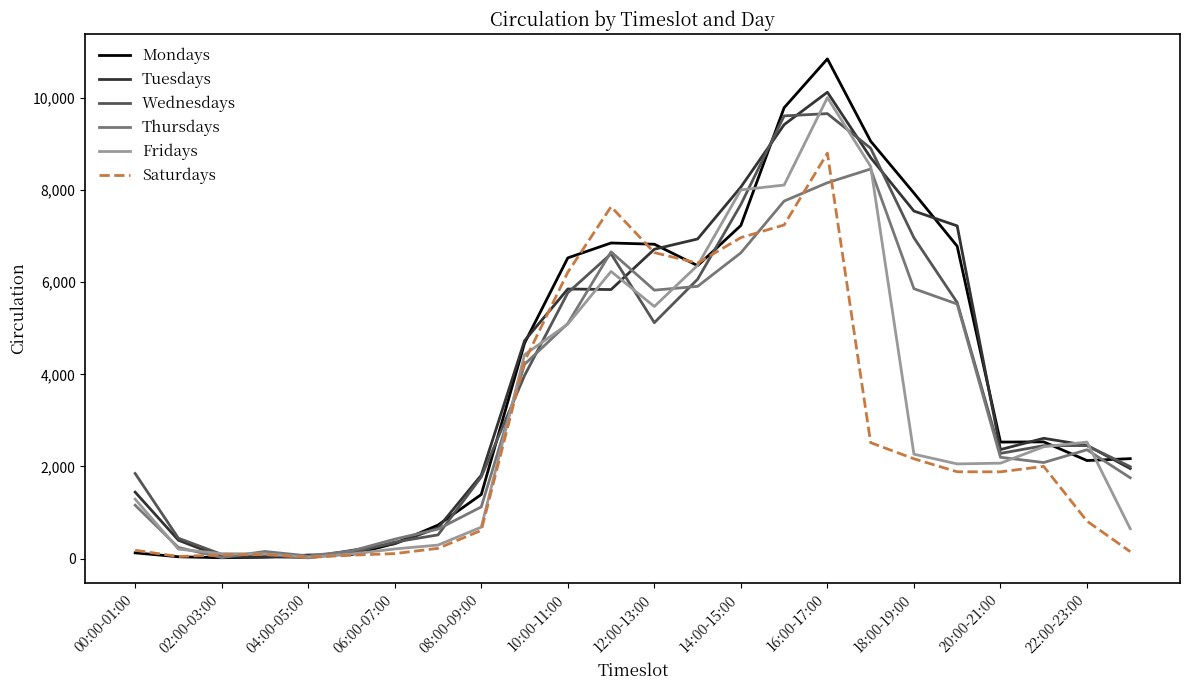

What is the greatest value displayed?

10847